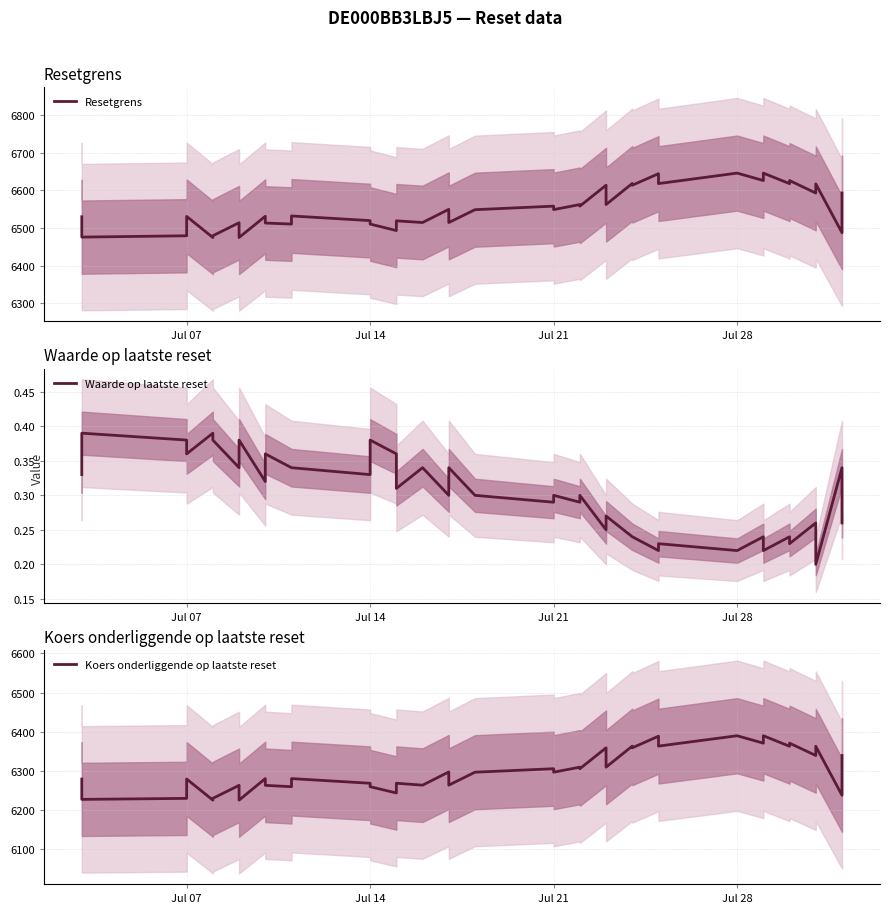

Which category has the highest value in the Resetgrens series?

Jul 28